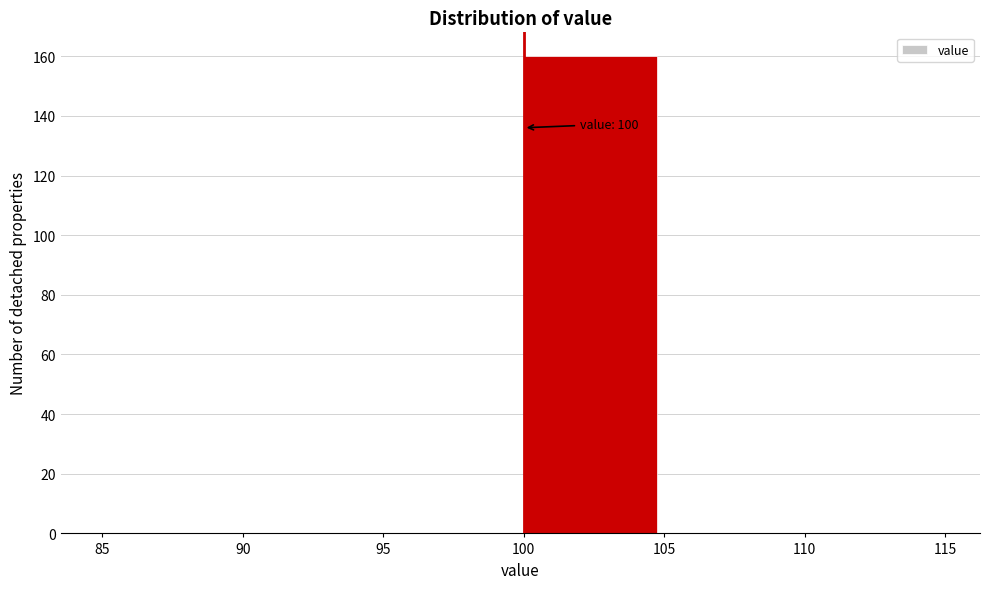

Over which range of the x-axis is the bar tallest?

100 to 105